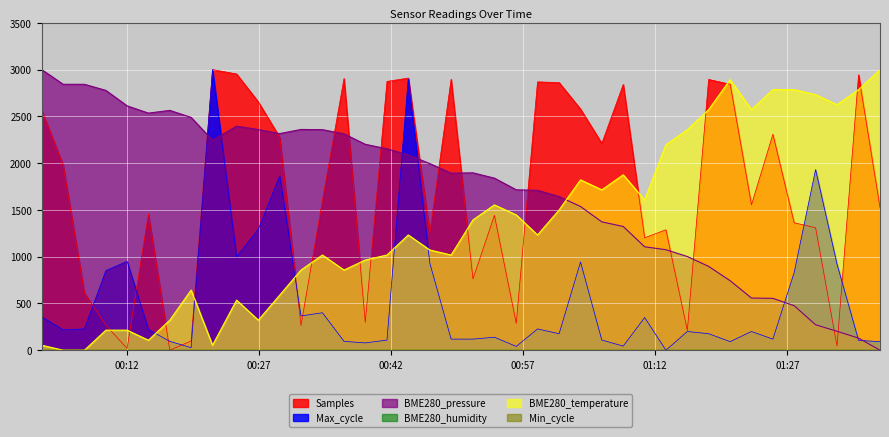

At how many categories does at least one series exceed 662?

40